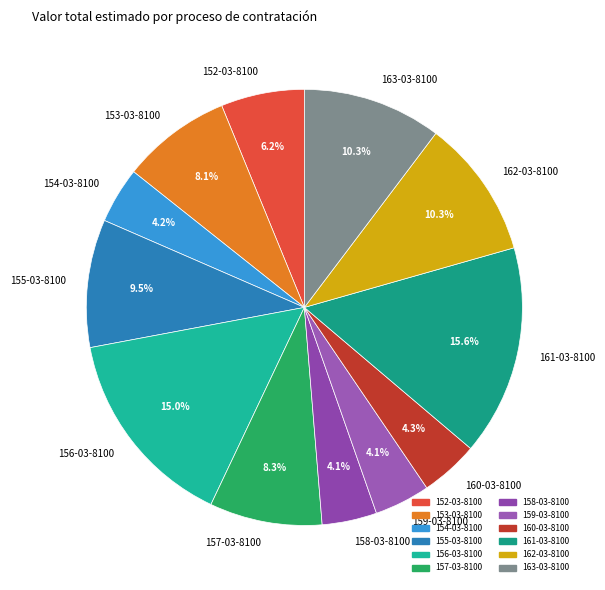

Is it true that 155-03-8100 is 23% of the pie?

False